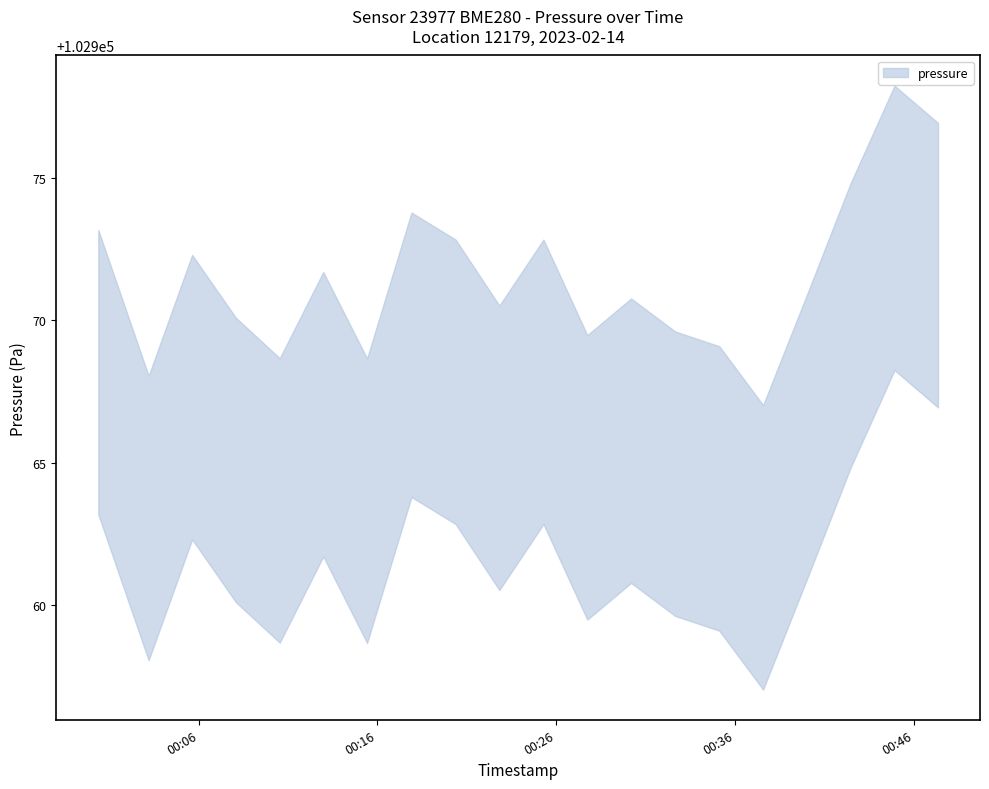

What is the label of the 4th point from the right?

2023-02-14T00:40:01